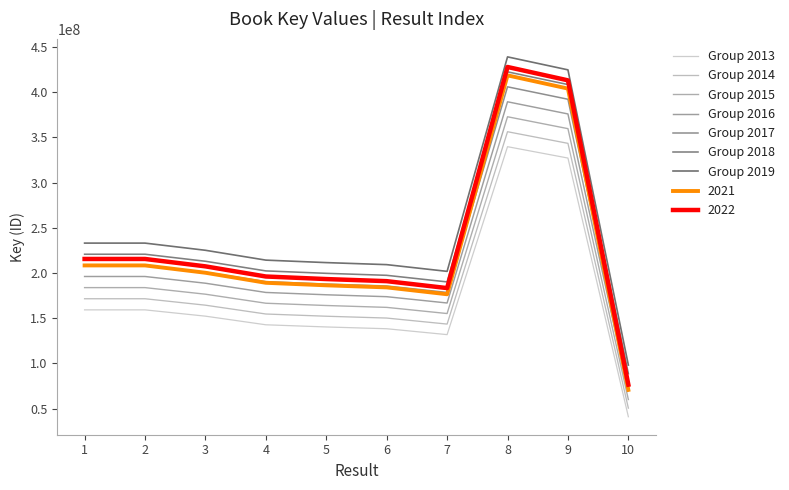

Does the chart display data point markers on the line(s)?

No